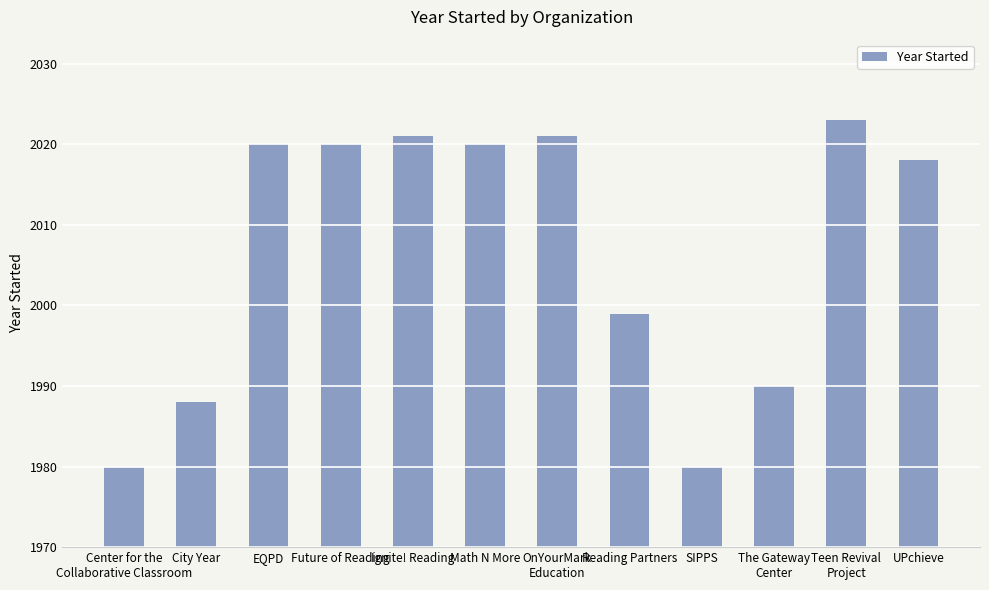

The chart shows a value of 3264 at SIPPS. True or false?

False